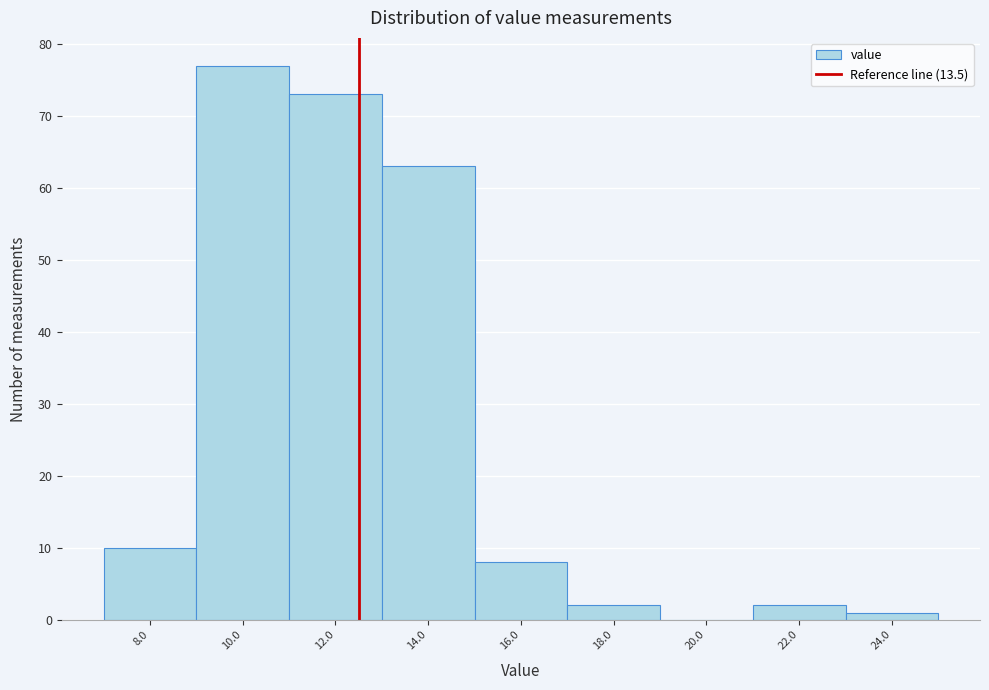

Reading left to right, extract all data points from this chart.

8.0=10	10.0=77	12.0=73	14.0=63	16.0=8	18.0=2	20.0=0	22.0=2	24.0=1